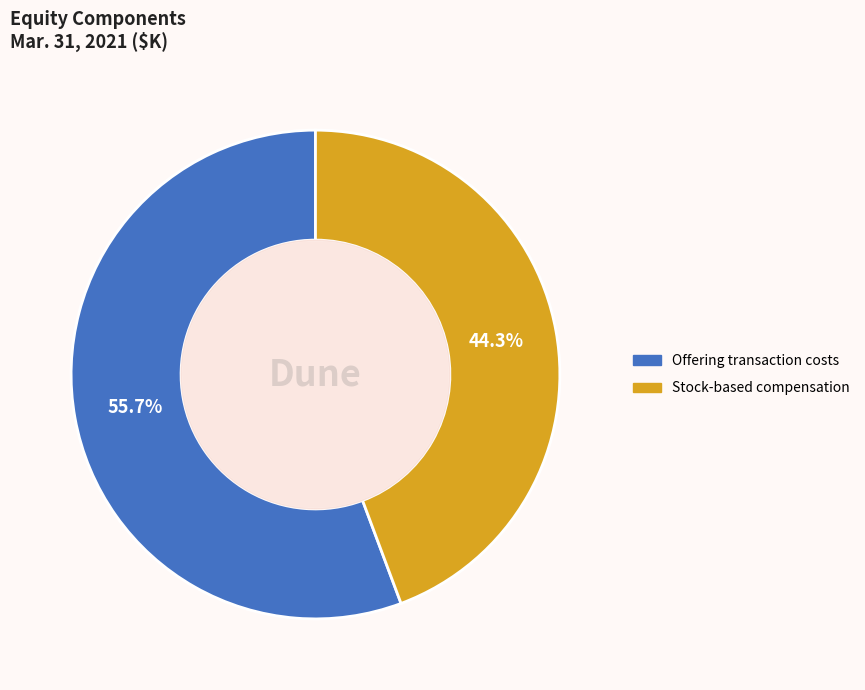

How much of the chart is everything except Offering transaction costs?

44.3%